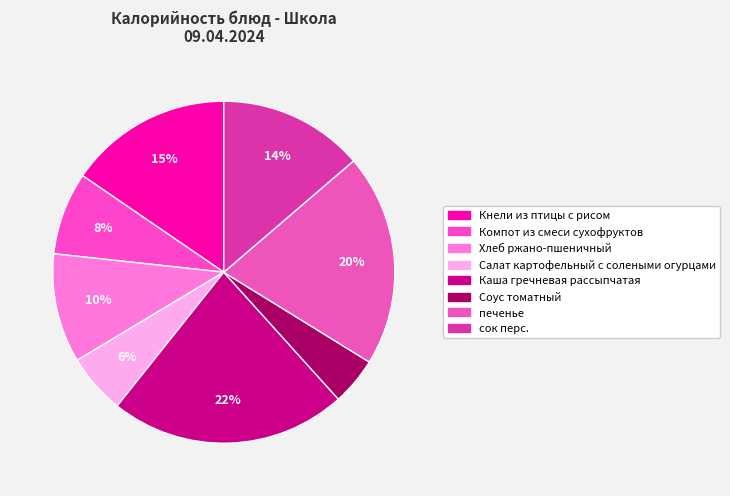

How many slices are in this pie chart?

8